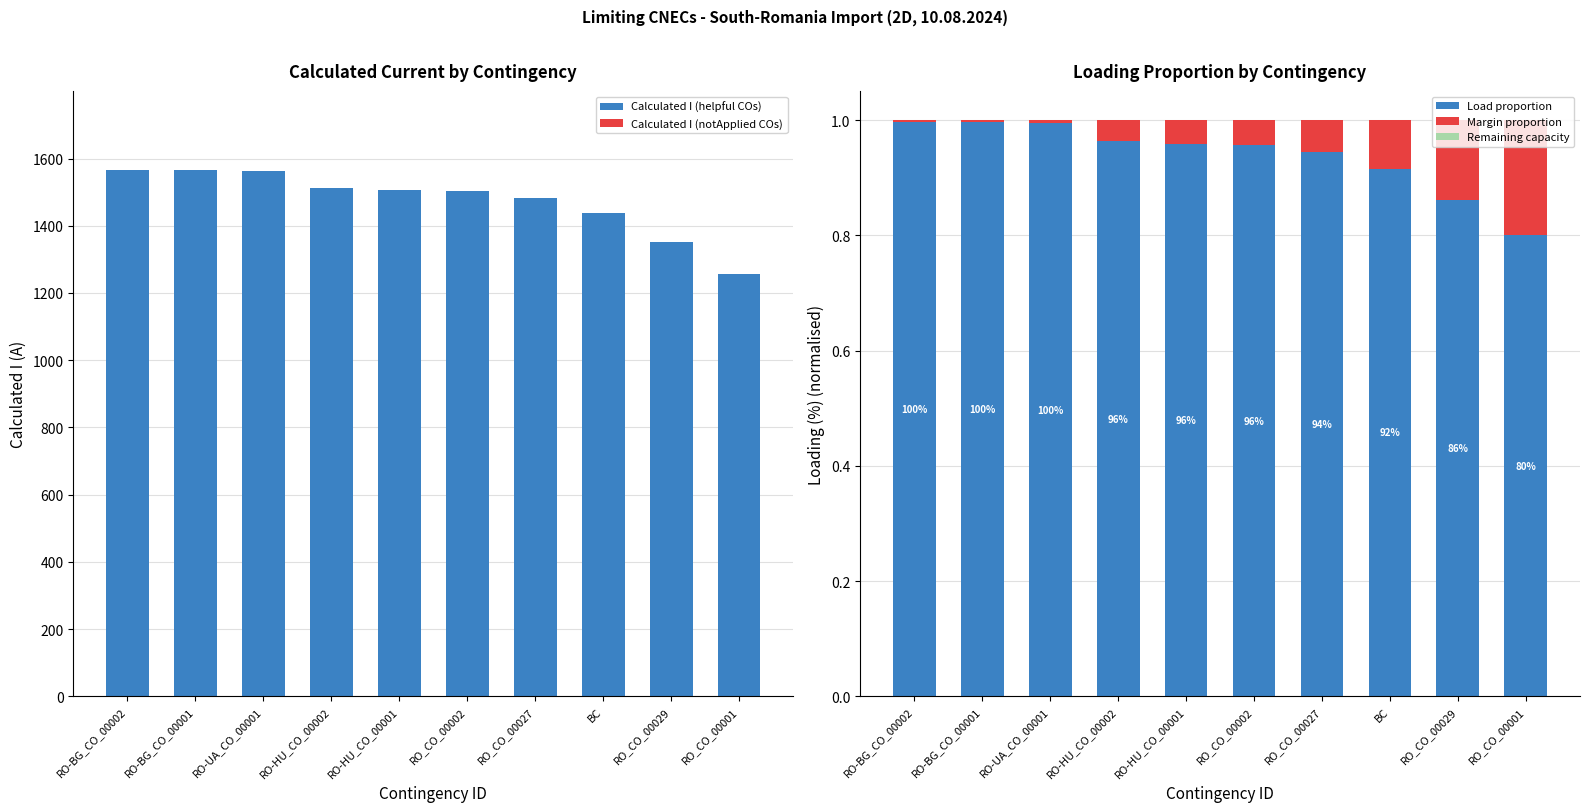

The value of Remaining capacity at RO-HU_CO_00002 is 0.0. True or false?

True